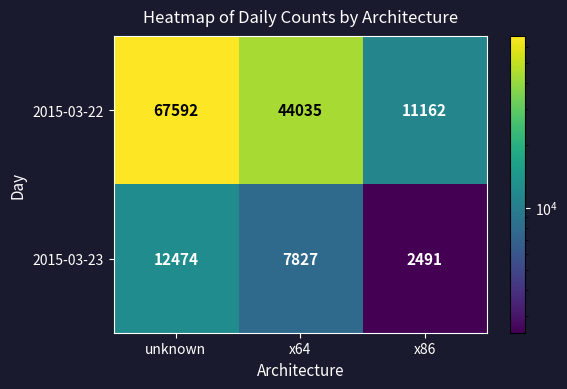

How many distinct data groups are displayed?

2